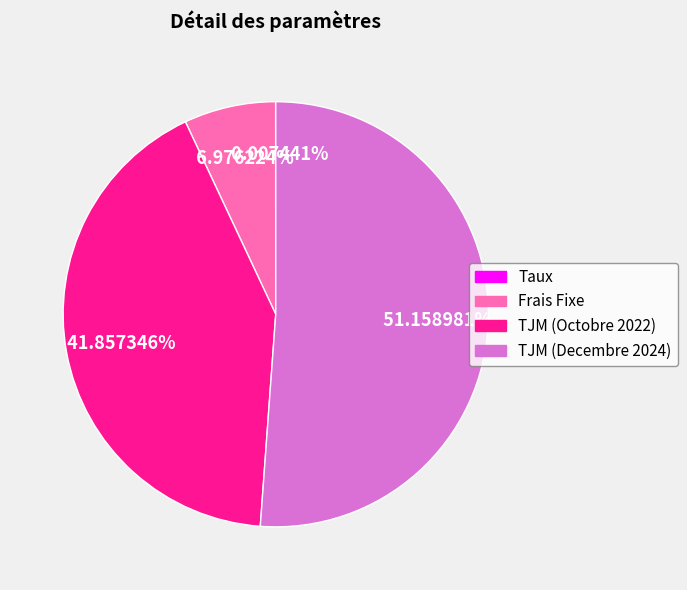

Do TJM (Decembre 2024) and TJM (Octobre 2022) together represent more than half of the pie?

Yes